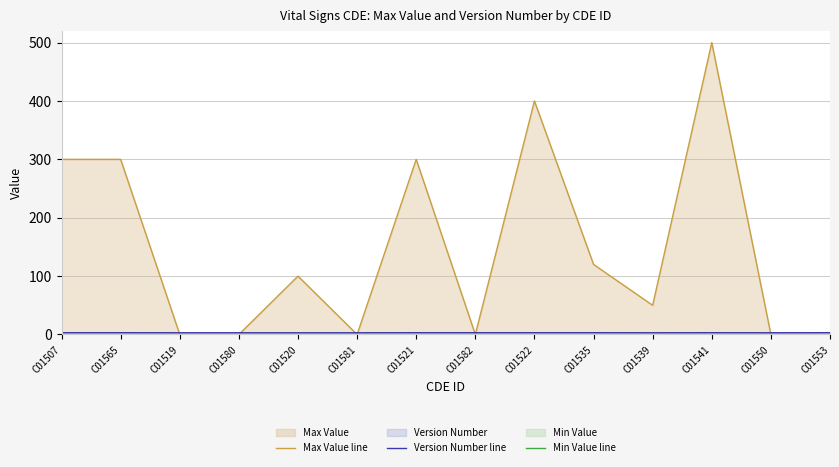

What is the value of the Version Number line point at the 10th from the left?

3.1